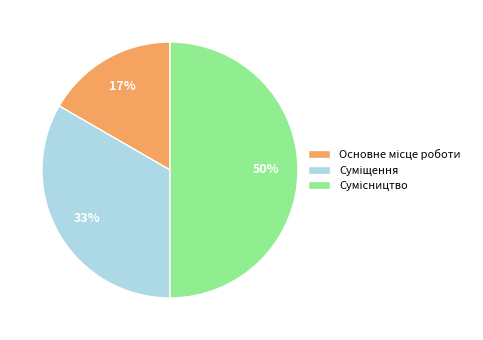

To the nearest percent, what is the difference between the largest and smallest slice percentages?

33%